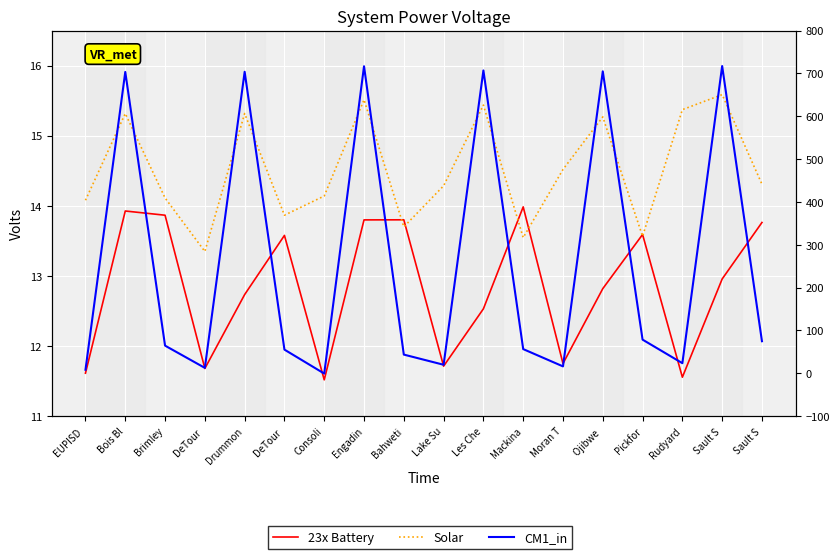

What is the sum of the CM1_in values at DeTour  and Pickfor?

23.8